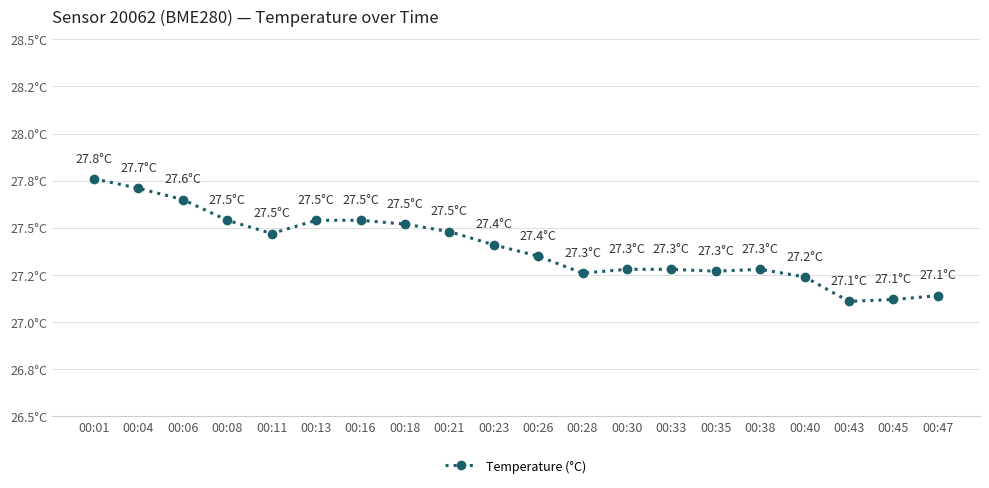

What is the approximate value at 00:04?

27.7